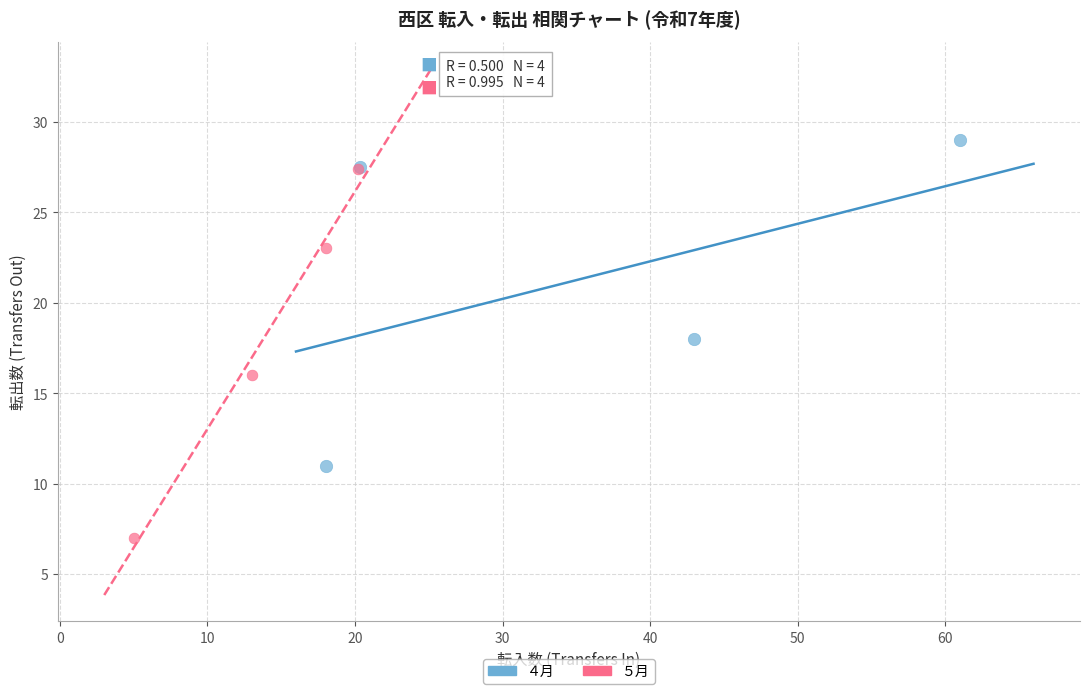

Which series reaches the minimum Y coordinate?

５月